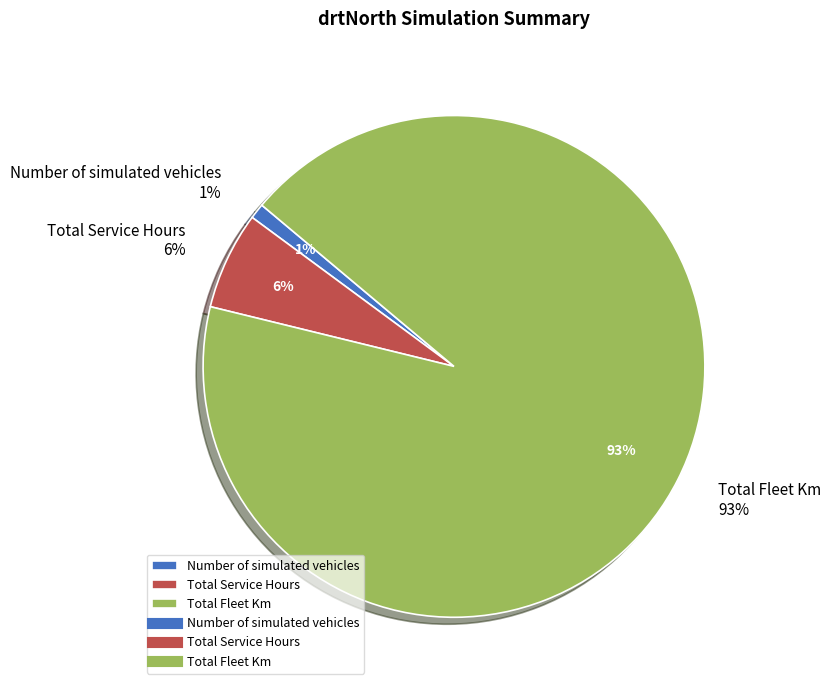

True or false: Total Service Hours accounts for 6% of the total.

True